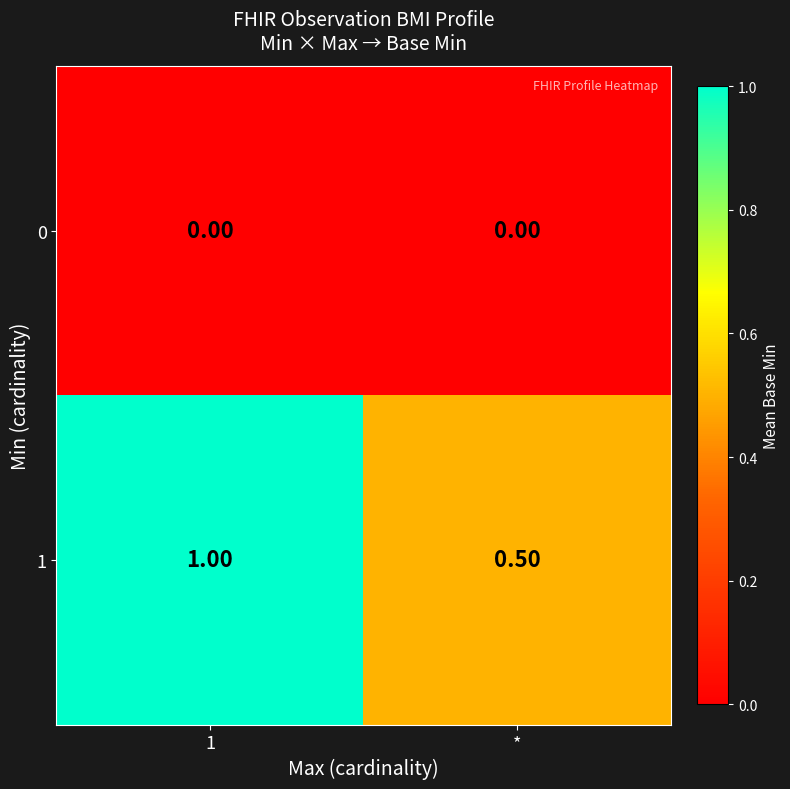

Rank the series by their maximum value, from highest to lowest.

1, 0